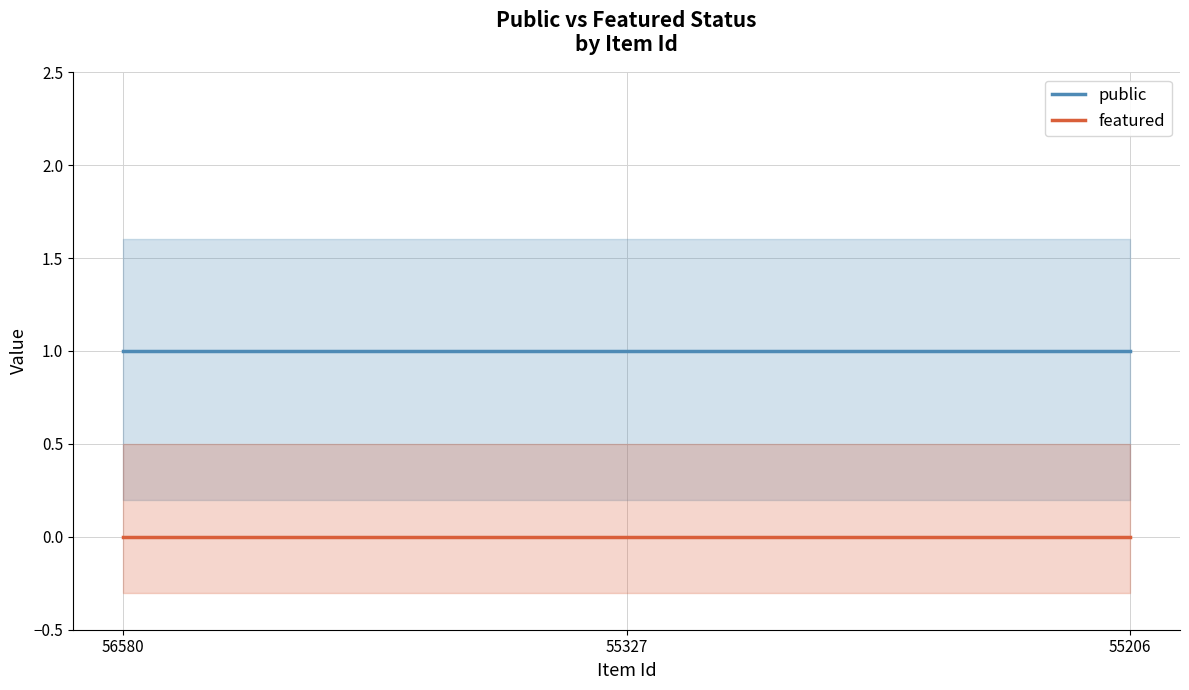

At how many categories does at least one series exceed 0?

3